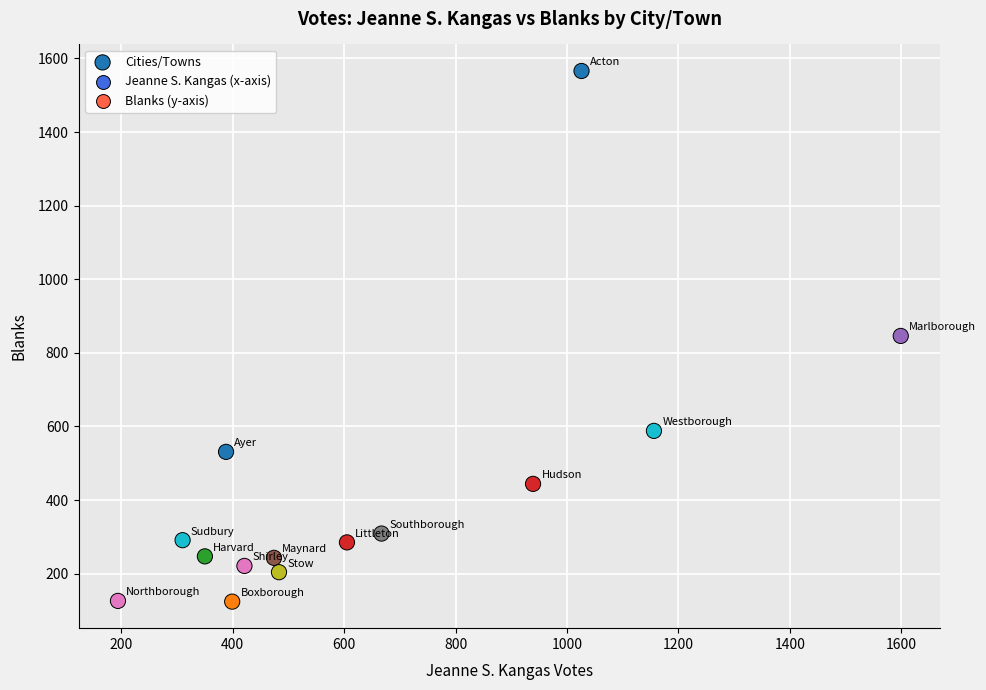

What is the range of Y values (max minus min)?

1442